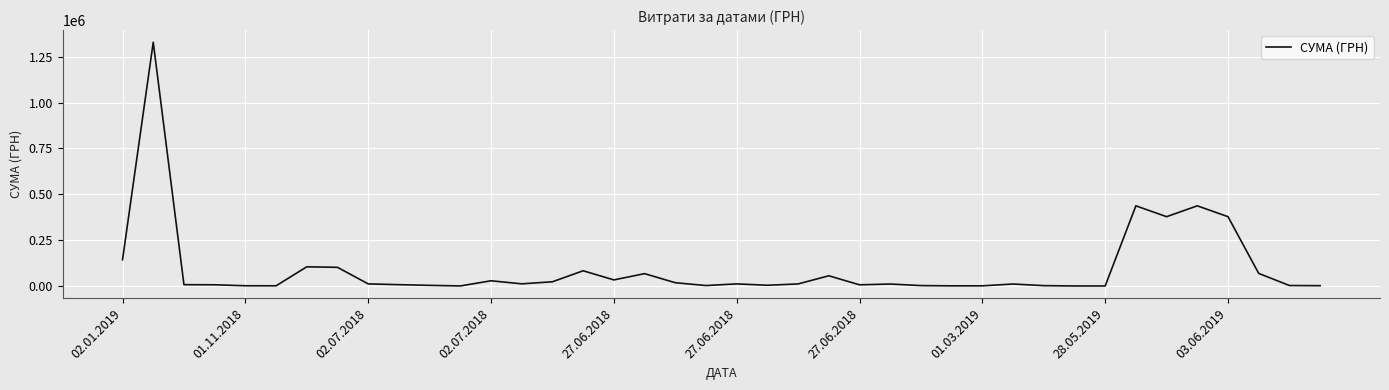

What is the smallest value displayed?

400.0